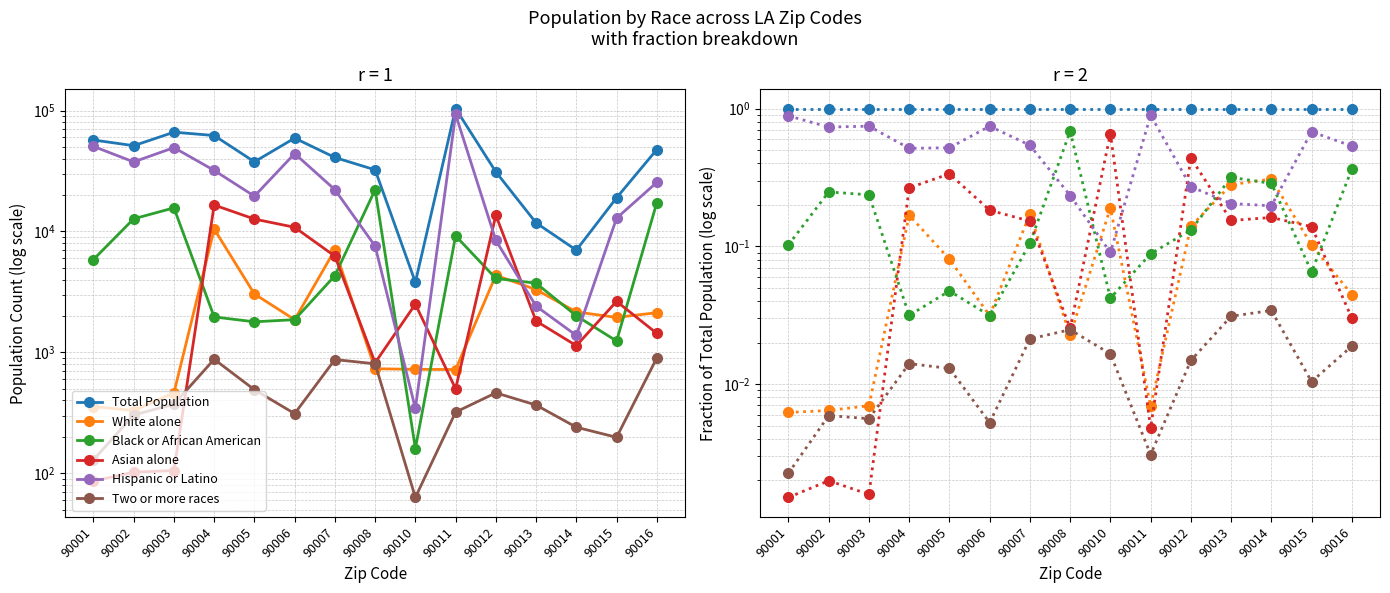

What is the lowest value of the Hispanic or Latino series?

0.1